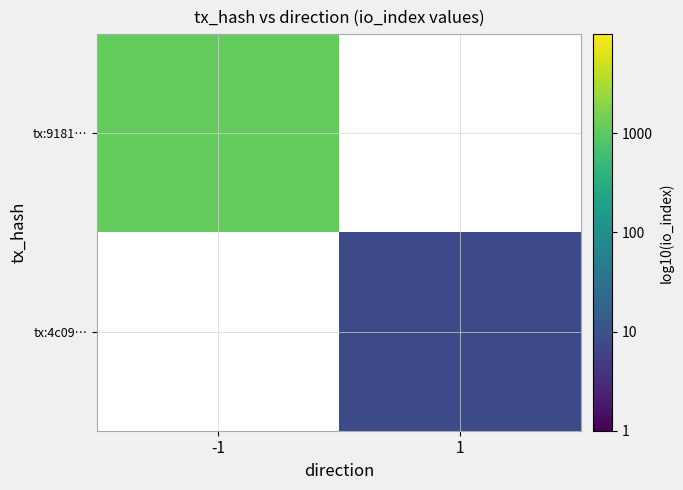

Read the tx:9181… value at -1.

3.1